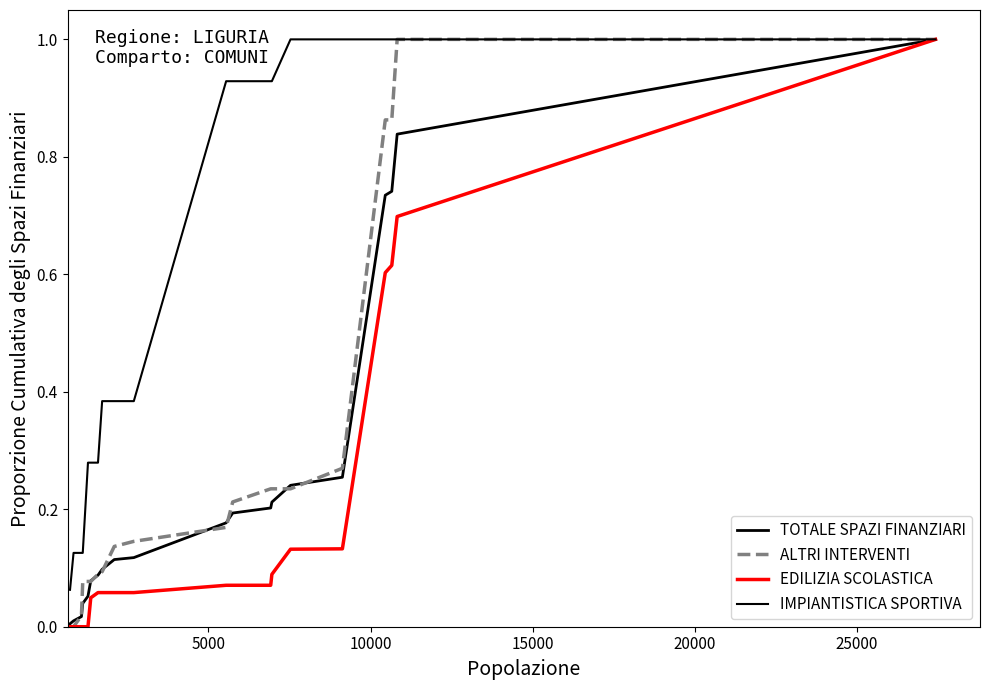

At how many categories does at least one series exceed 0?

20